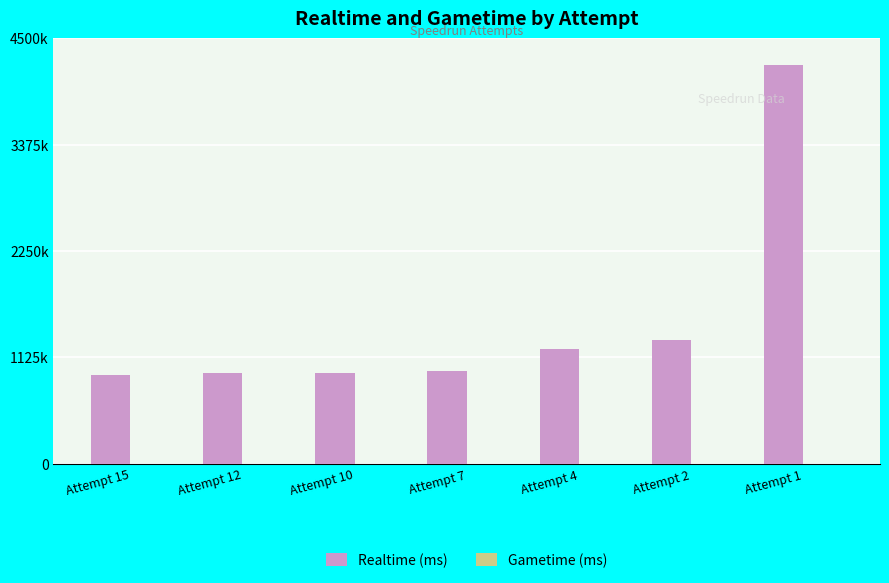

Are the bars horizontal?

No